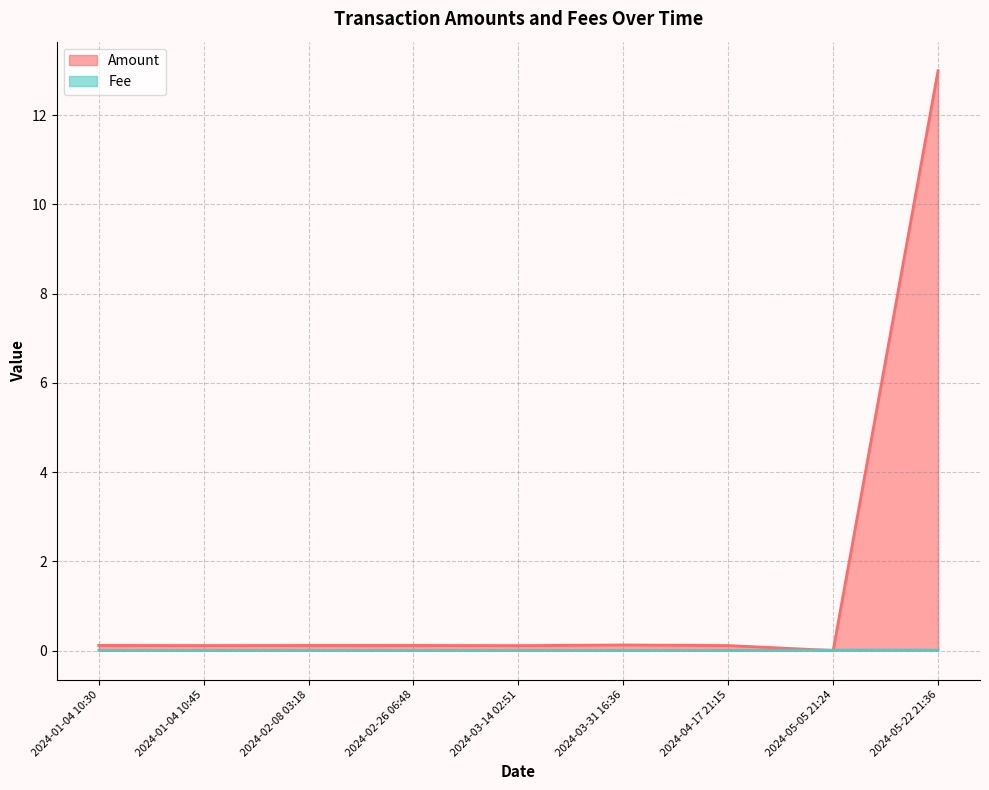

Reading left to right, list all the values displayed in this chart.

Amount: 2024-01-04 10:30=0.1	2024-01-04 10:45=0.1	2024-02-08 03:18=0.1	2024-02-26 06:48=0.1	2024-03-14 02:51=0.1	2024-03-31 16:36=0.1	2024-04-17 21:15=0.1	2024-05-05 21:24=0.0	2024-05-22 21:36=13.0
Fee: 2024-01-04 10:30=0.0	2024-01-04 10:45=0.0	2024-02-08 03:18=0.0	2024-02-26 06:48=0.0	2024-03-14 02:51=0.0	2024-03-31 16:36=0.0	2024-04-17 21:15=0.0	2024-05-05 21:24=0.0	2024-05-22 21:36=0.0